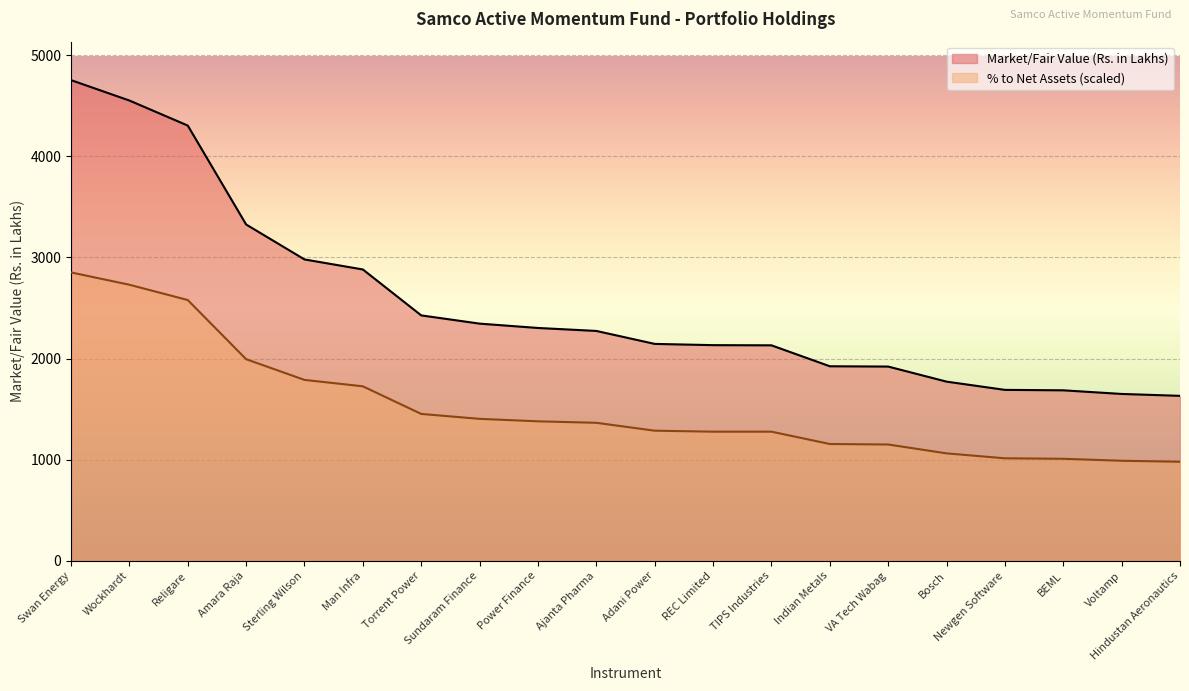

Which label corresponds to the largest value in the chart?

Swan Energy